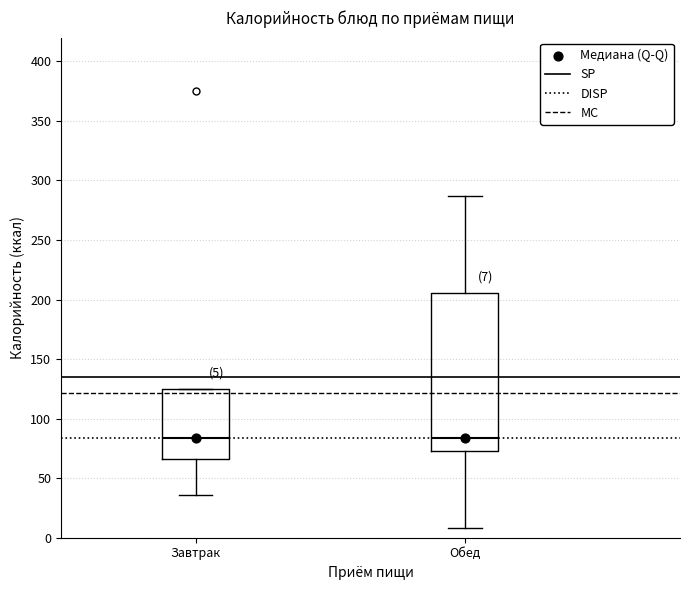

Comparing the boxes themselves (not the whiskers), which one is the tallest?

Обед